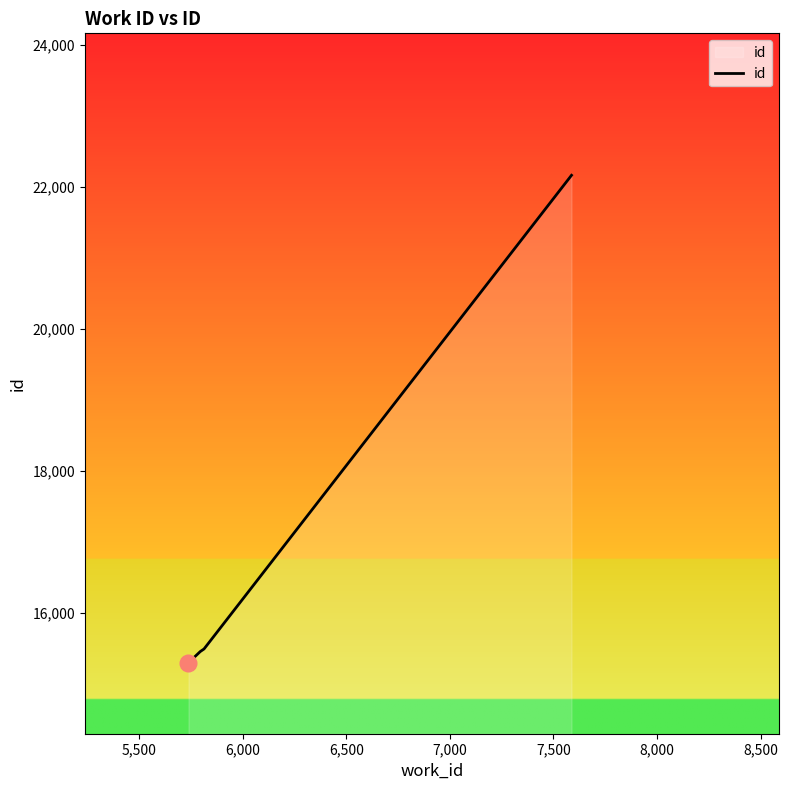

What is the smallest value displayed?

15299